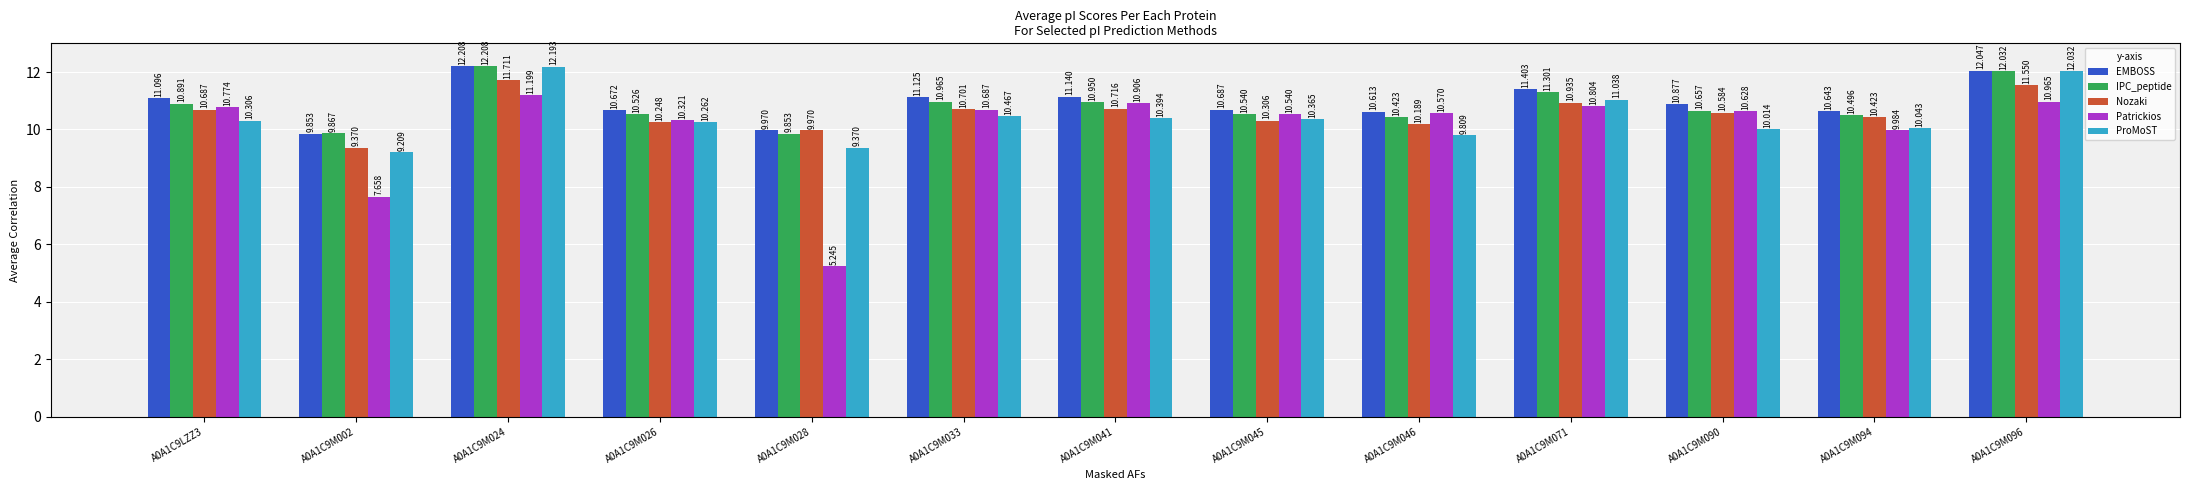

What is the total value across all series at A0A1C9M090?

52.8